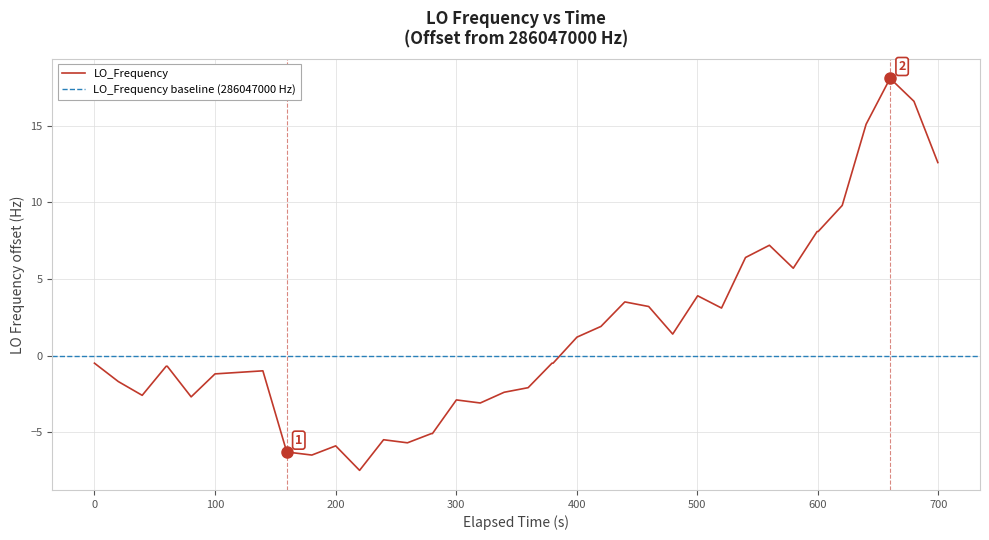

True or false: there are more than 2 points higher than both neighbors.

True